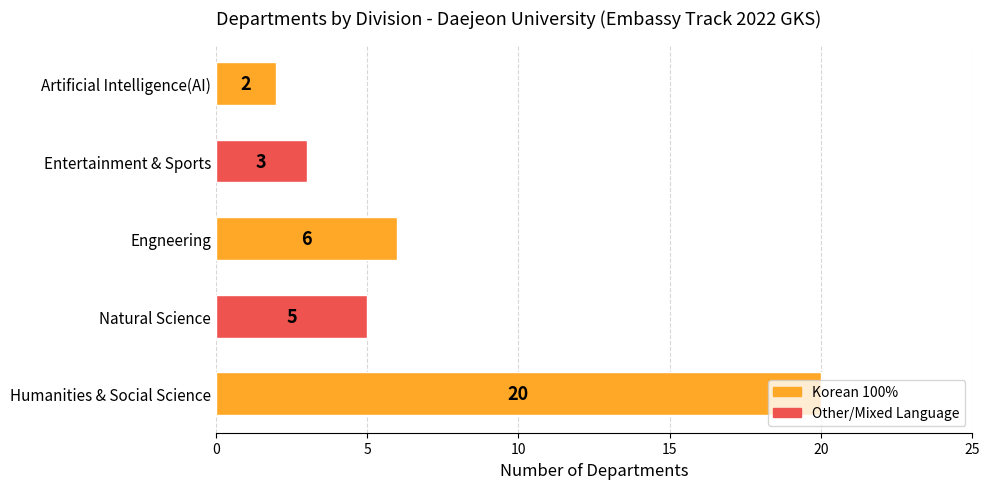

How many data points does each series have?

5